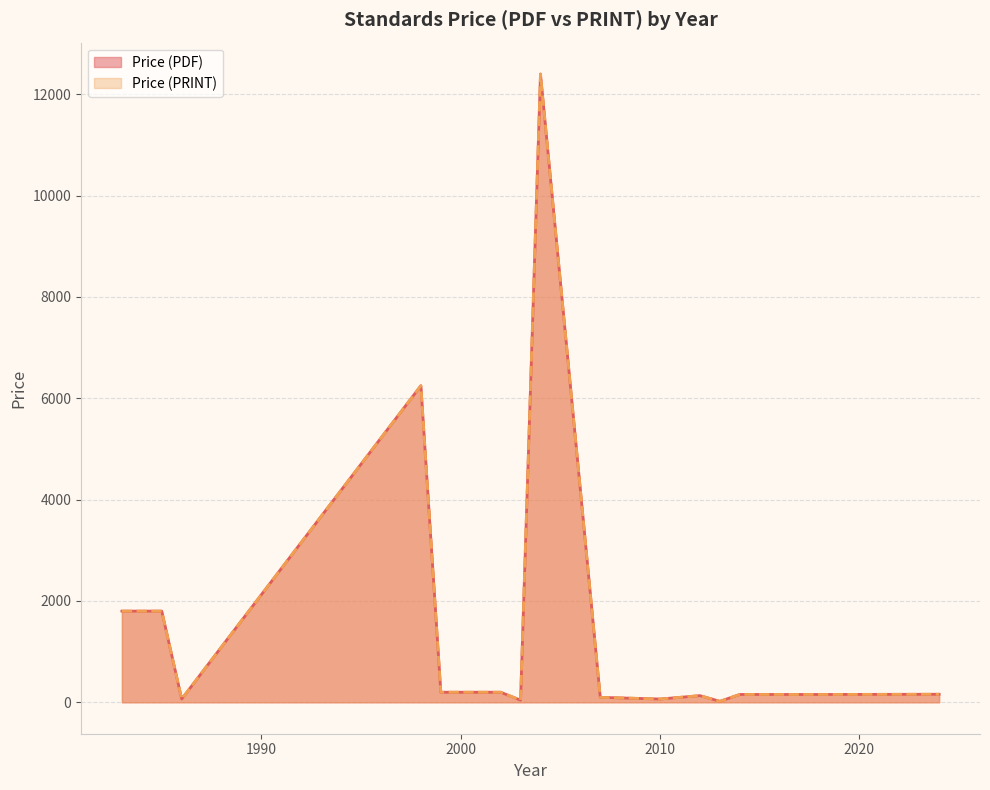

How many interior local peaks does the Price (PDF) series have?

5